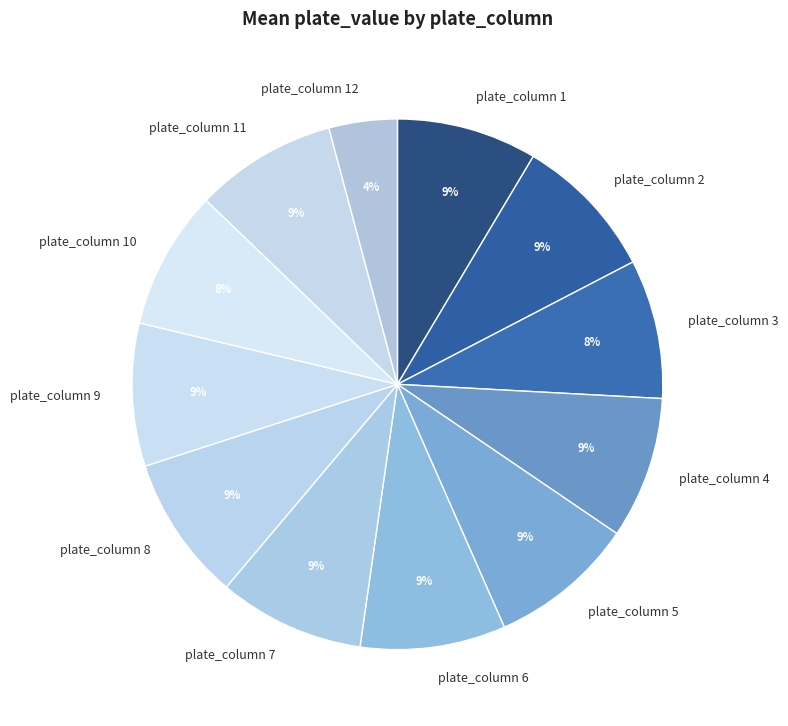

Which has a higher value, plate_column 12 or plate_column 10?

plate_column 10